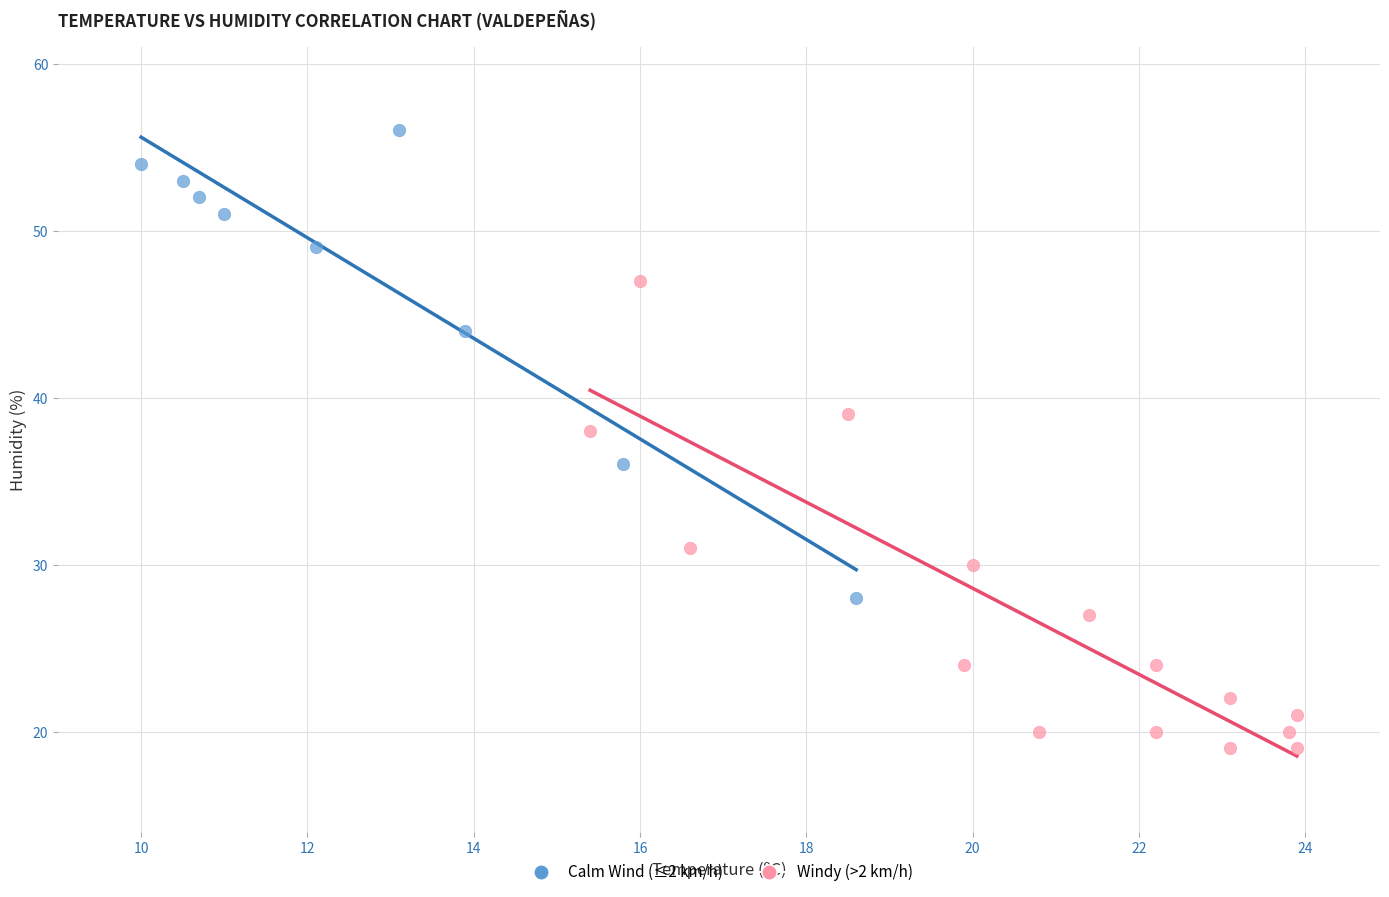

Which series reaches the maximum Y coordinate?

Calm Wind (≤2 km/h)